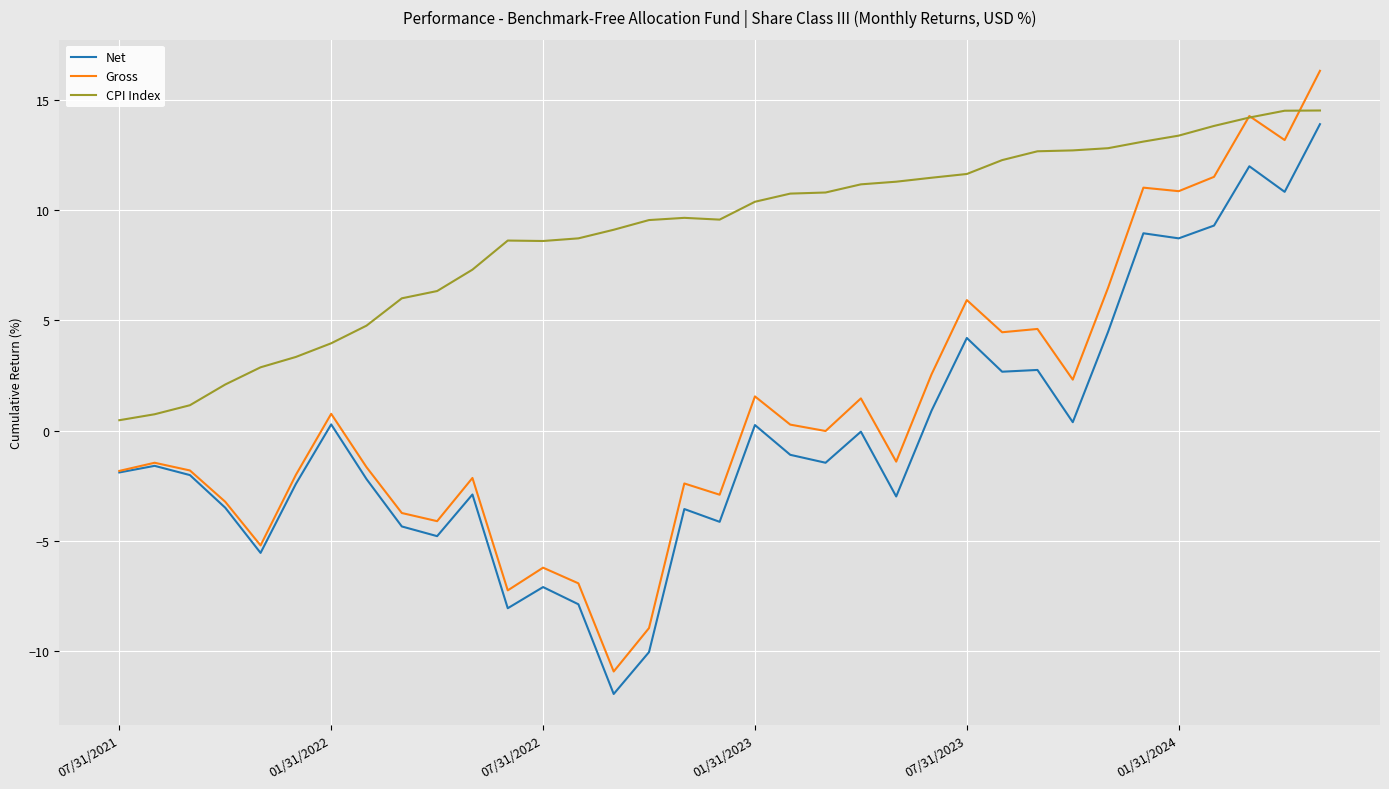

Which series ends up on top after the final intersection of CPI Index and Gross?

Gross